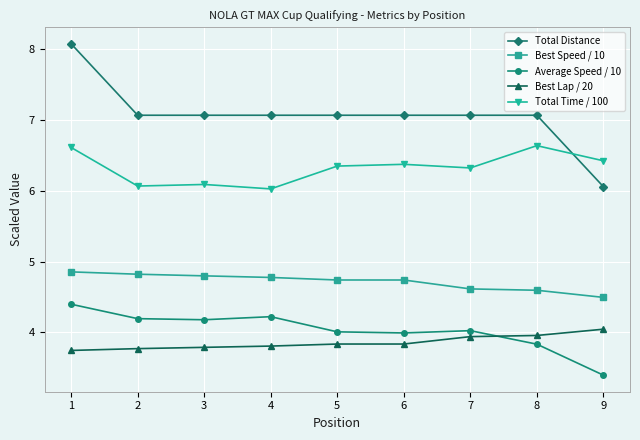

Which series has the widest spread of values?

Total Distance